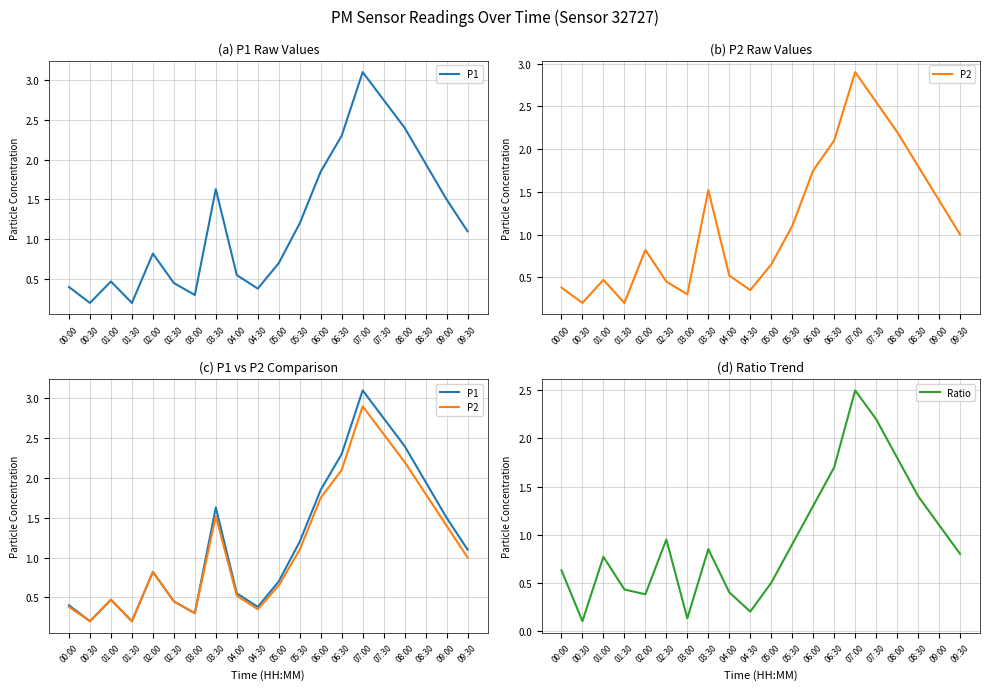

Where does the P2 series first go above 1?

03:30